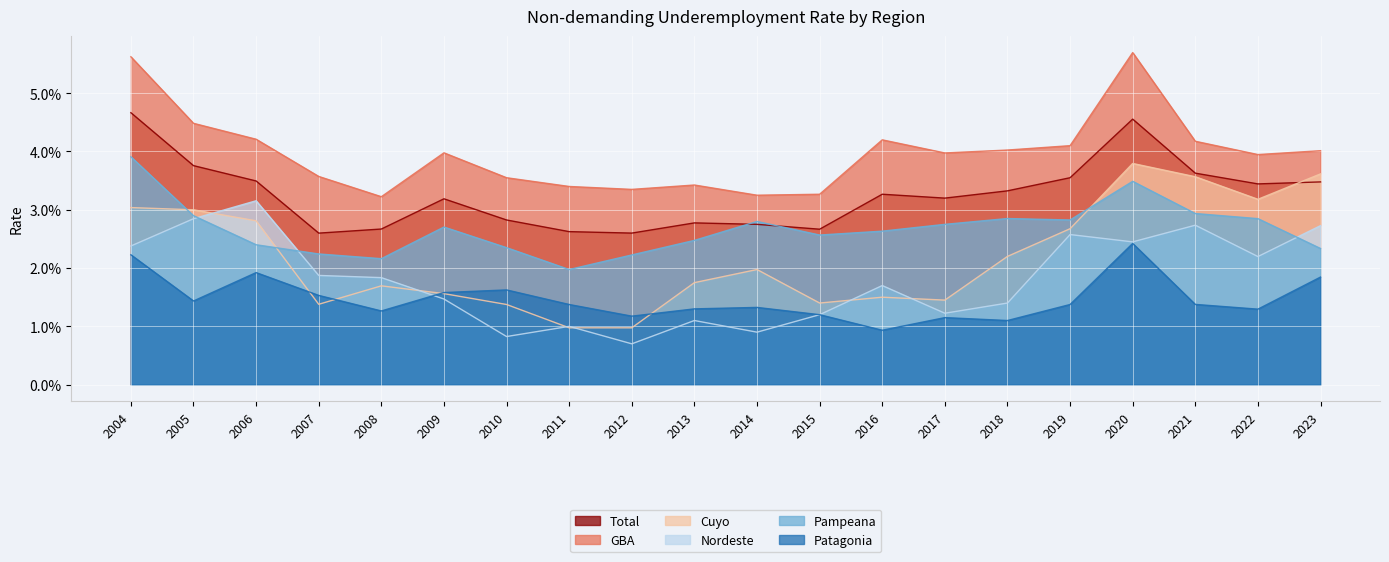

Count the GBA values in the range 0 to 1.

20